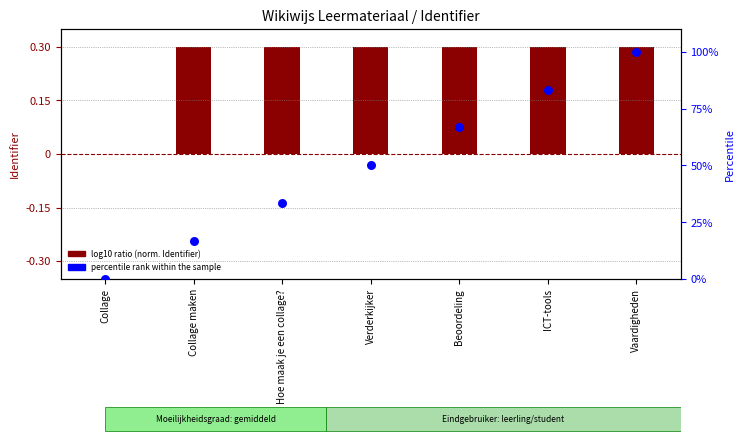

Is the value of percentile rank within the sample at Hoe maak je een collage? greater than the value of log10 ratio (norm. Identifier) at ICT-tools?

Yes